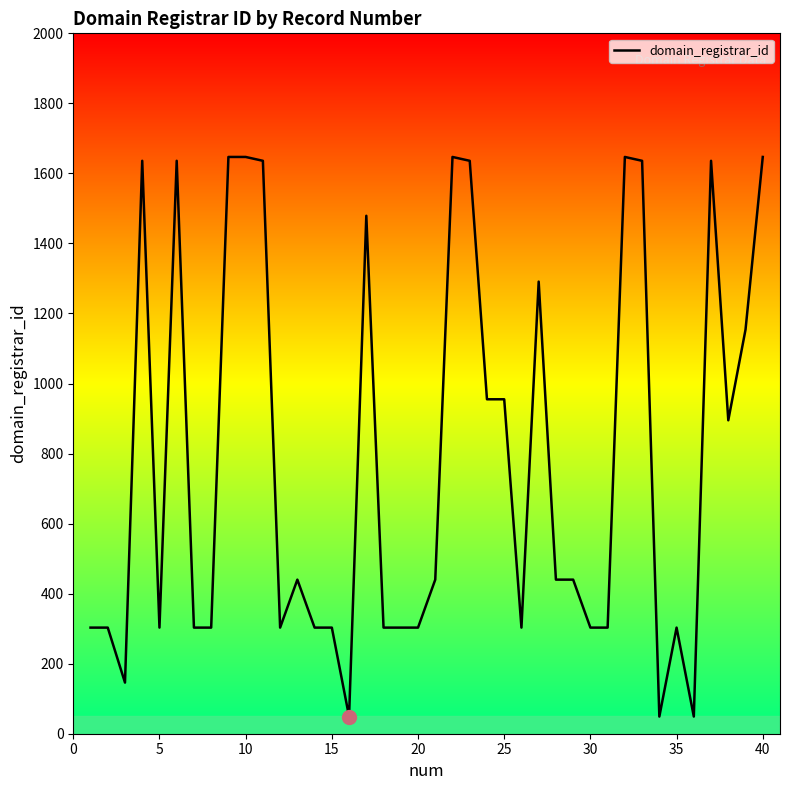

What is the maximum value shown in the chart?

1647